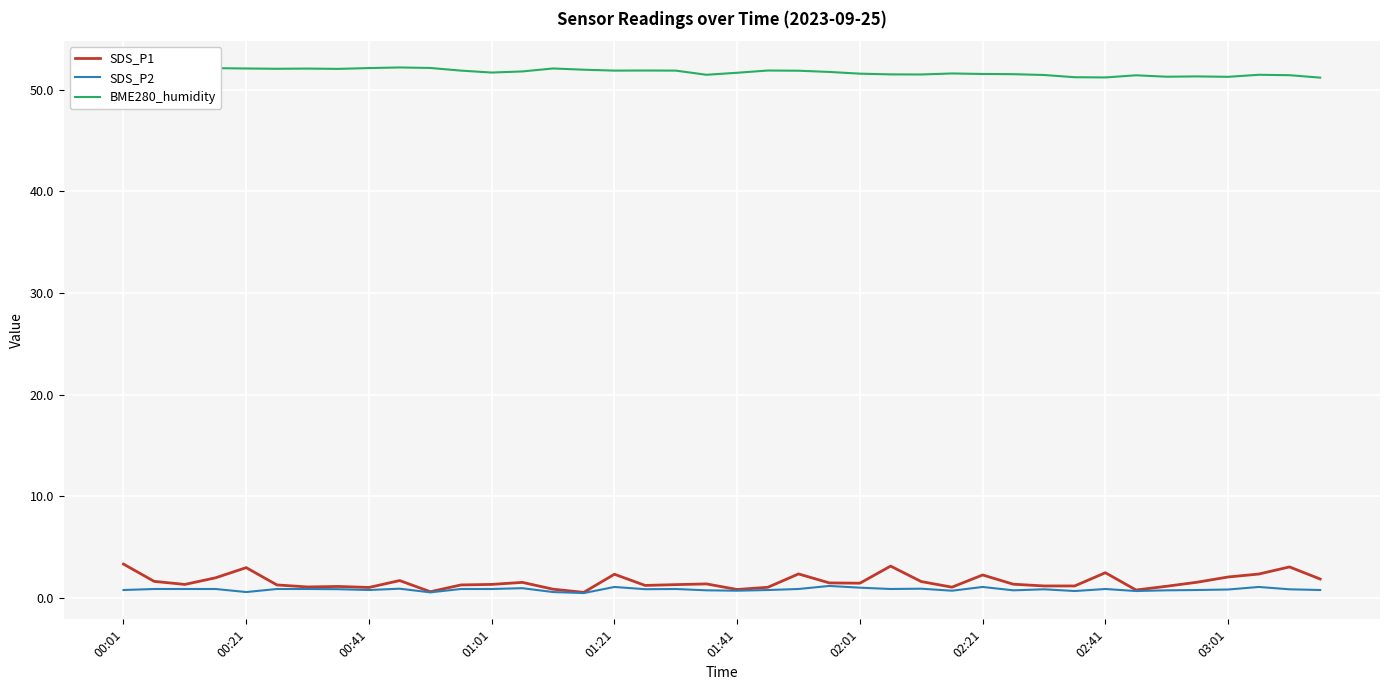

Does the chart have visible grid lines?

Yes